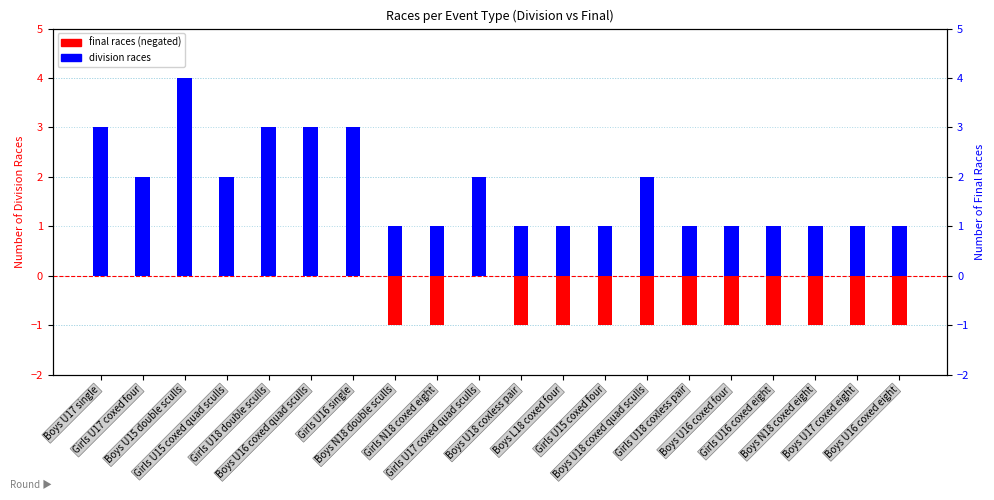

Does the chart contain any negative values?

Yes